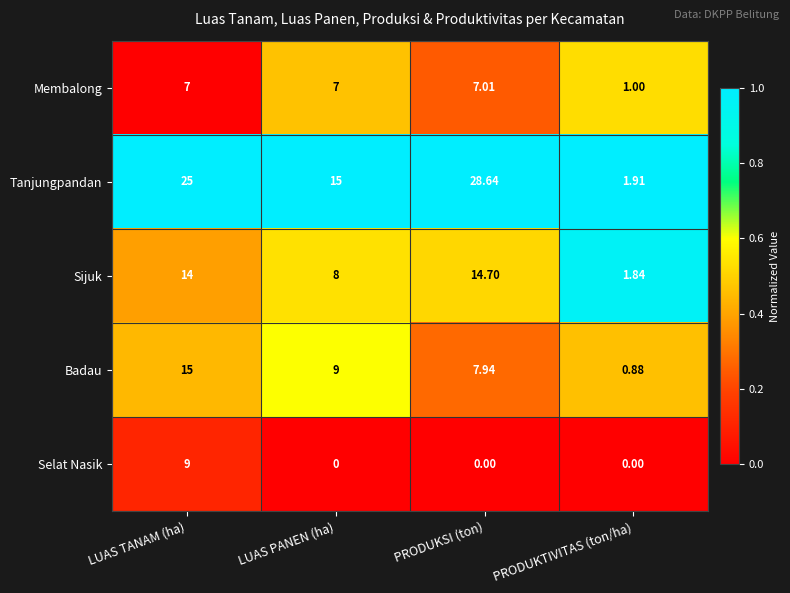

At how many categories does at least one series exceed 0?

4